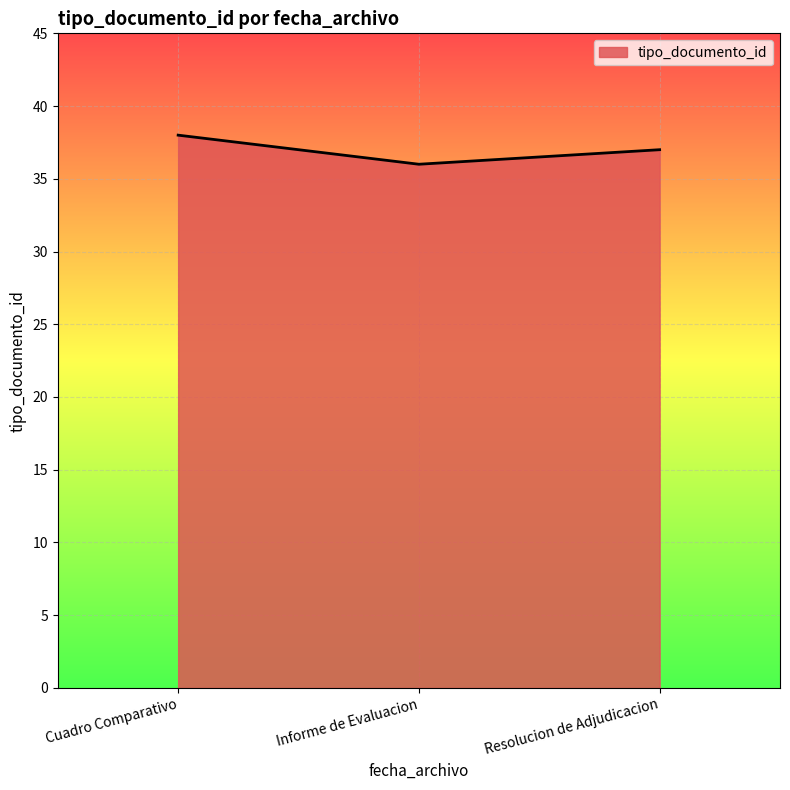

Reading right to left, what are all the values shown in this chart?

37	36	38